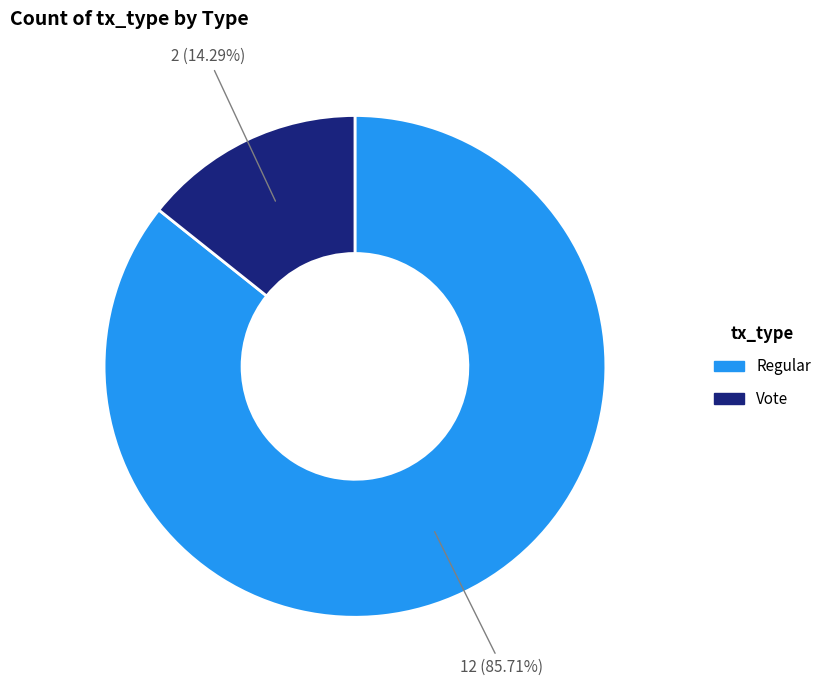

Approximately how many times larger is the value at Regular compared to Vote?

6.0